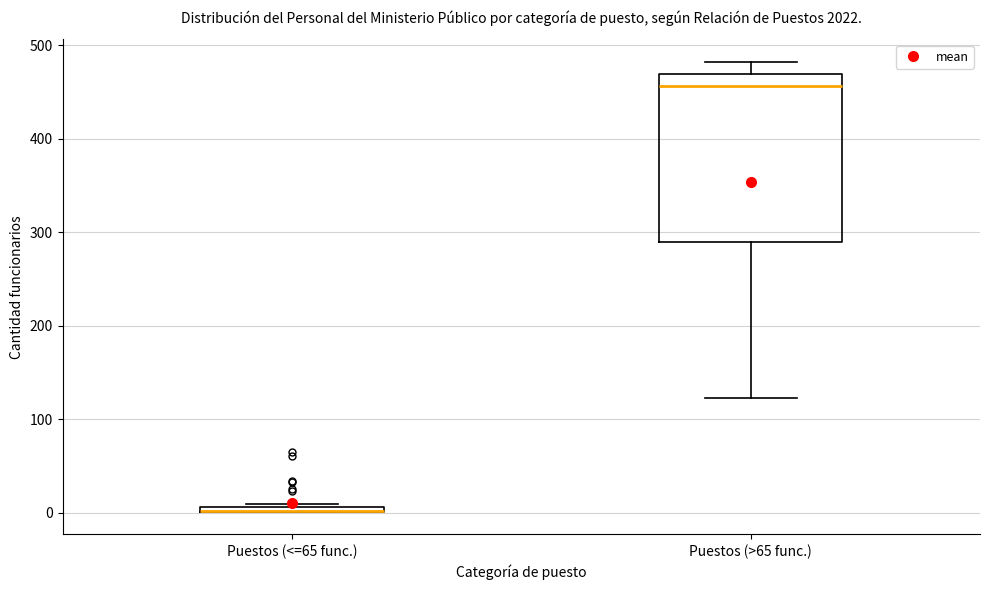

Where does the median line of the box for Puestos (>65 func.) sit on the y-axis? The values are not printed on the chart, so give them approximately, as read against the axis.

460